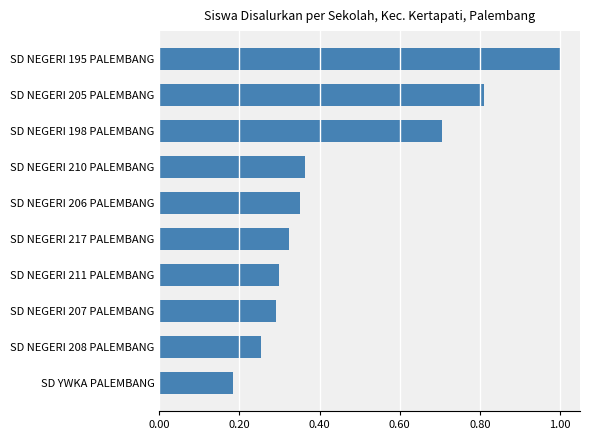

True or false: the data shows 0.4 at SD NEGERI 207 PALEMBANG.

False